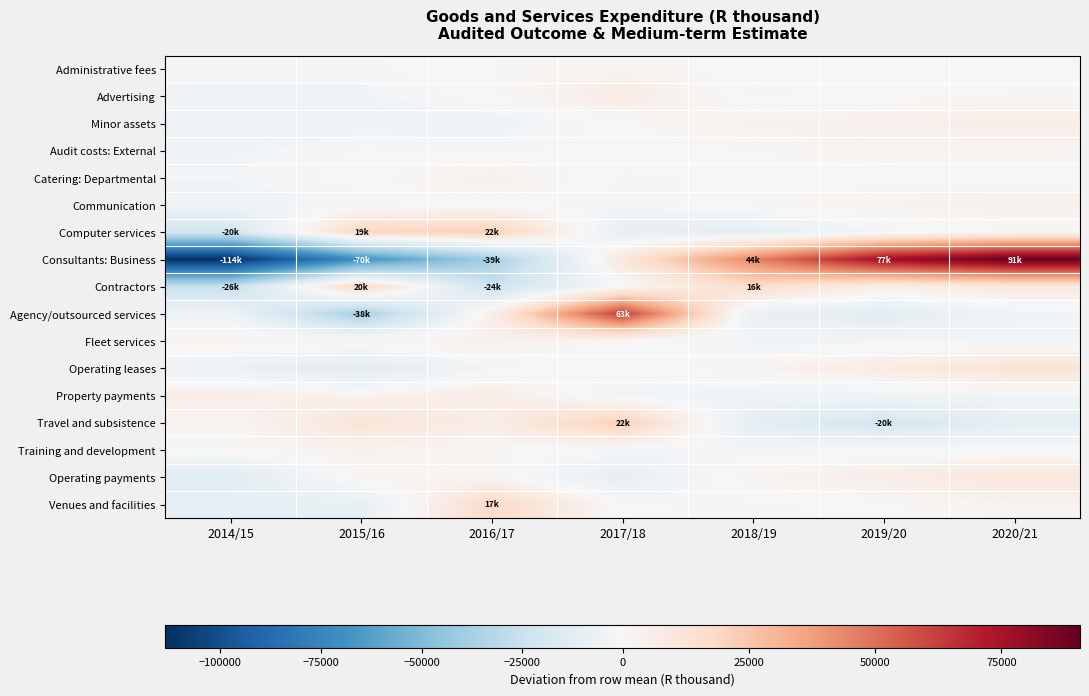

What is the spread (max minus min) of values at 2015/16?

89276.3